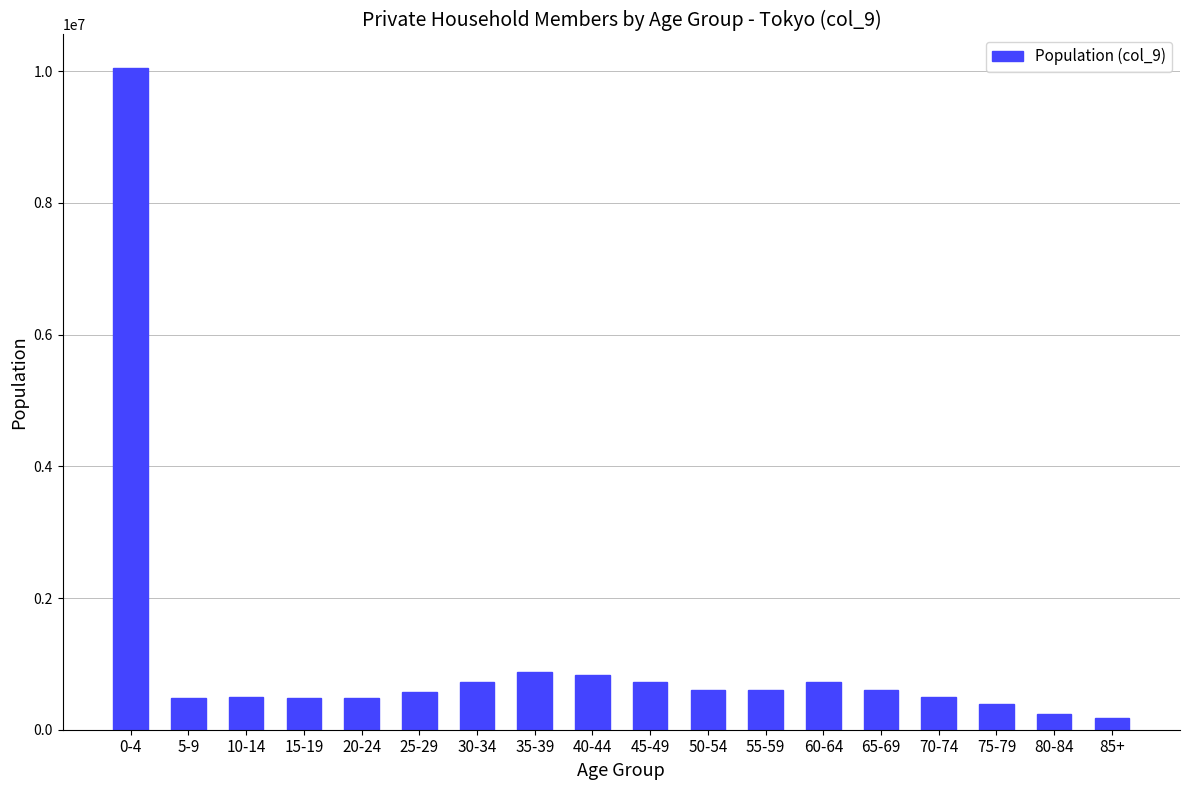

What is the value of the 6th bar from the left?

565831